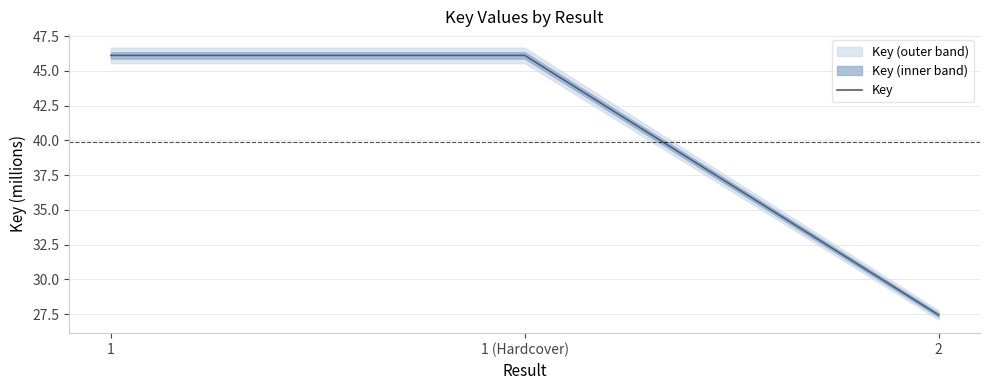

Read the value at 2.

27.4